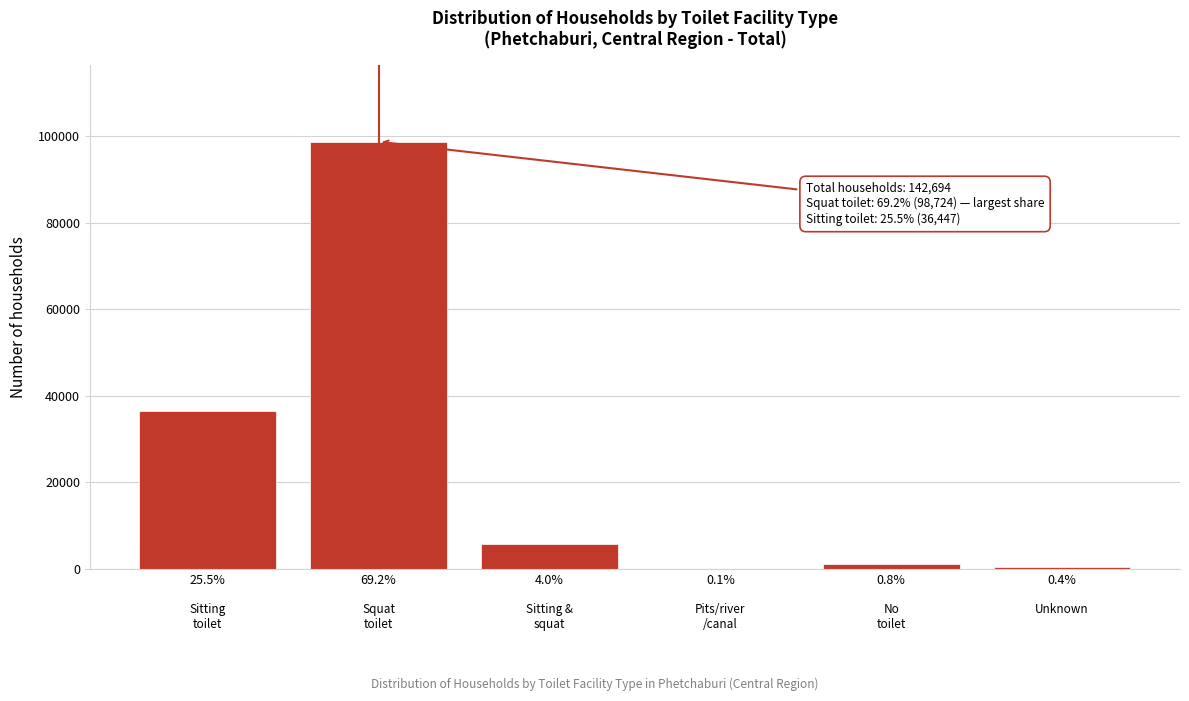

At which label is the value closest to 49413?

25.5%